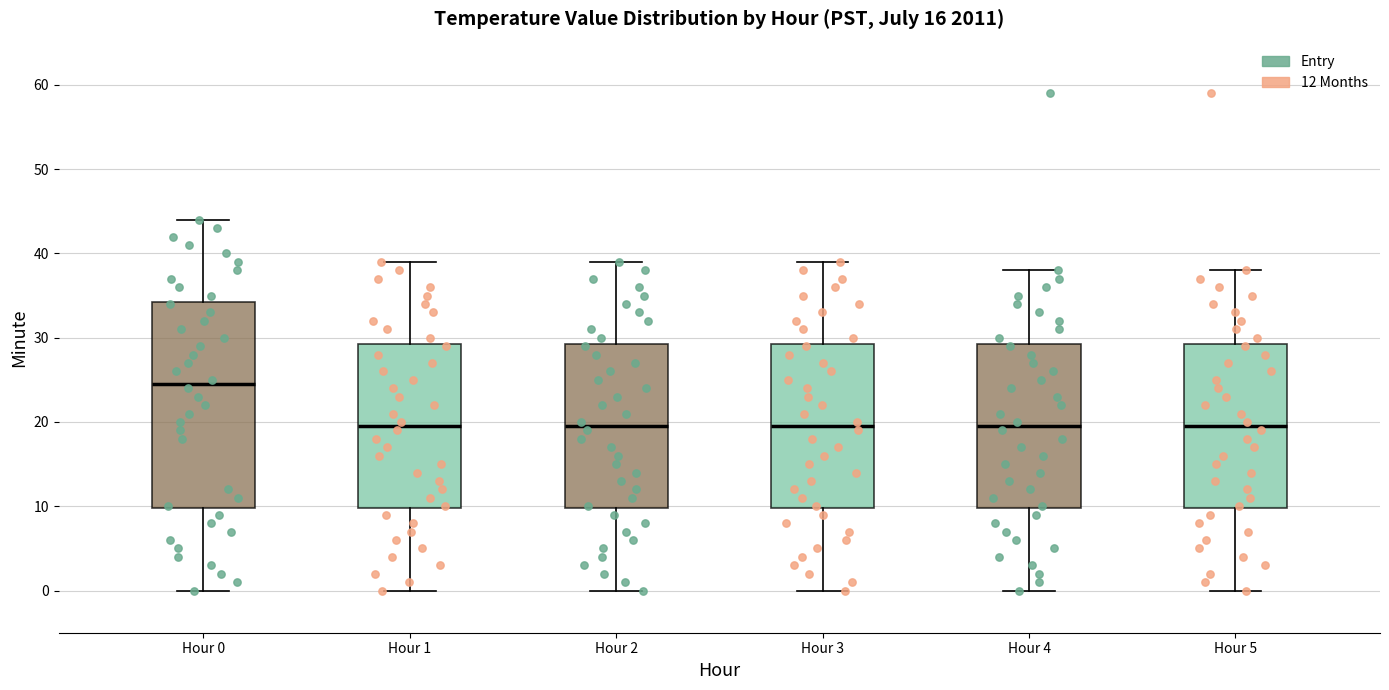

Which box is the tallest, from its lower edge to its upper edge?

Hour 0